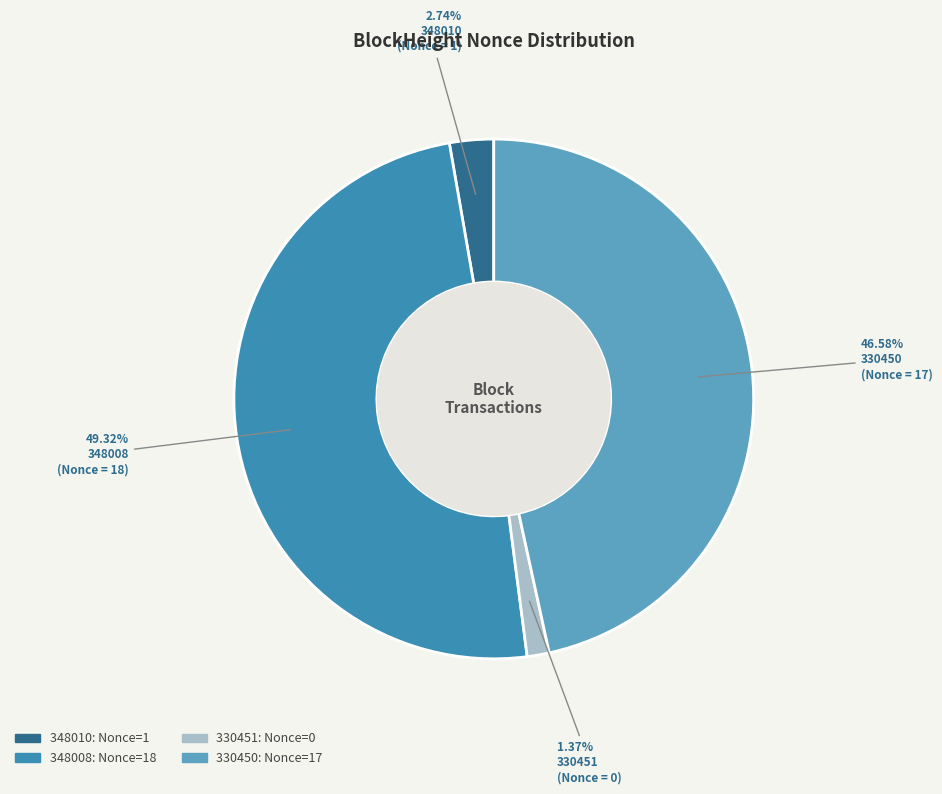

Is there any slice that represents more than half of the pie?

No